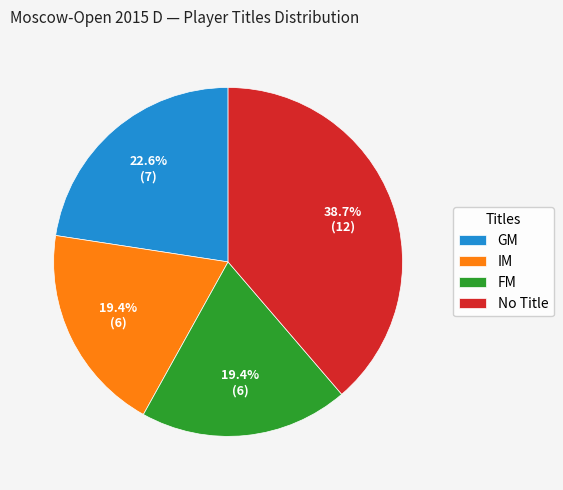

Is it true that FM is 19% of the pie?

True